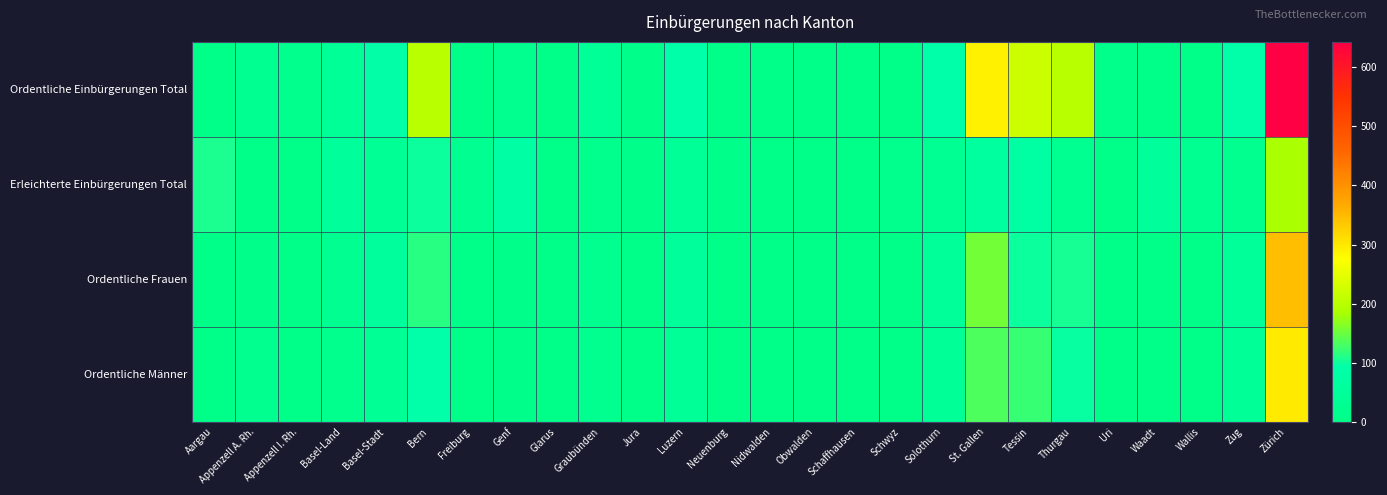

Which series has the widest spread of values?

Ordentliche Einbürgerungen Total